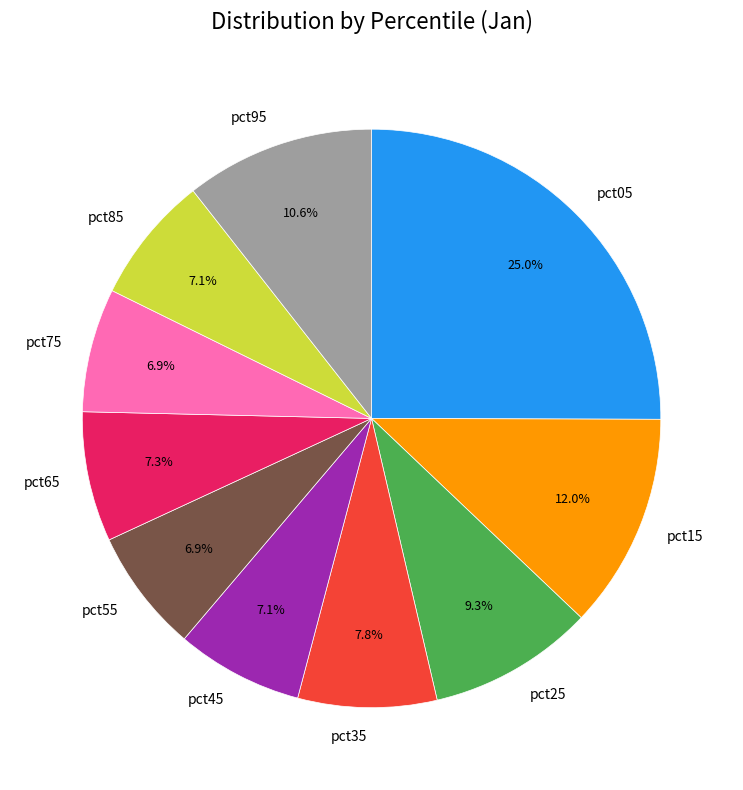

Which has a higher value, pct25 or pct05?

pct05